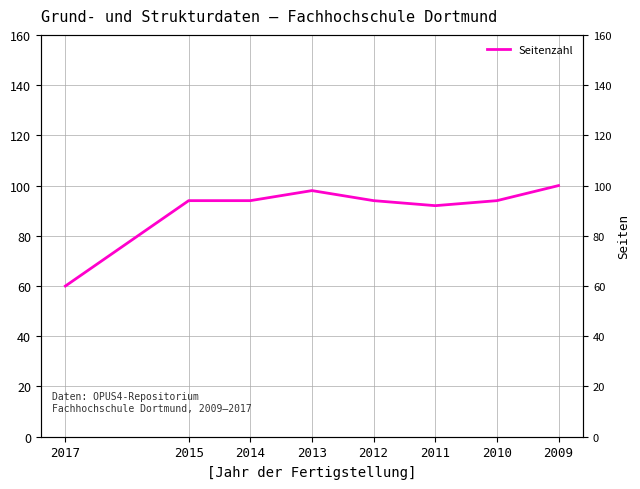

Reading right to left, transcribe all the data shown in this chart.

60	94	94	98	94	92	94	100